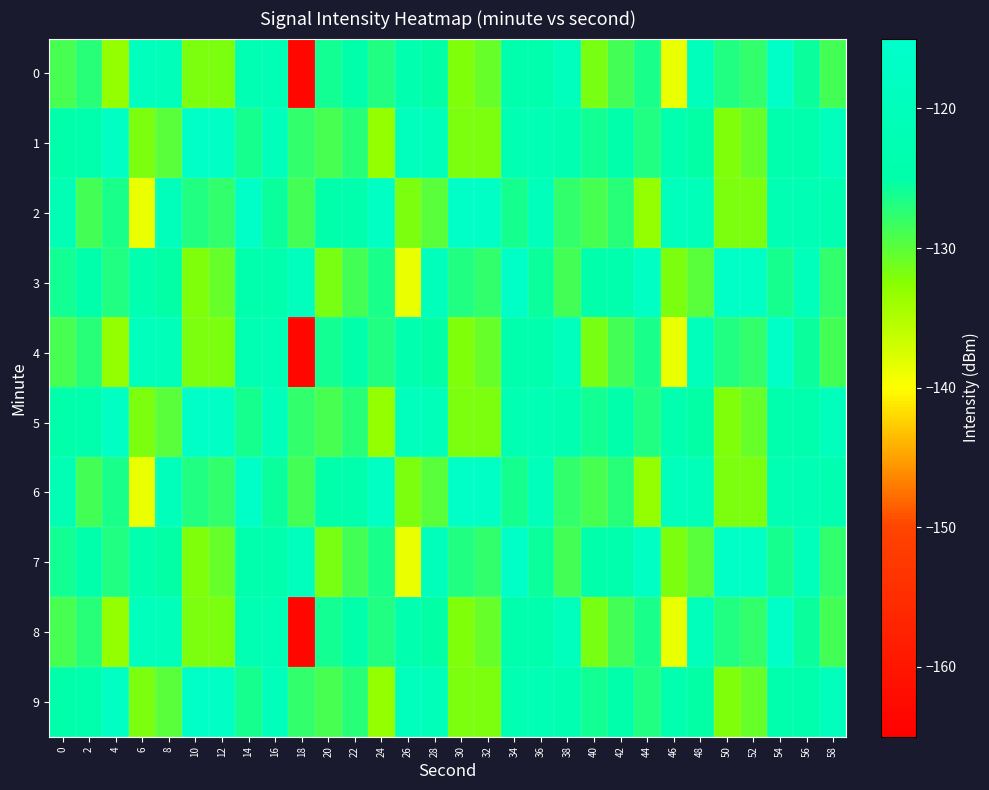

Between 50 and 38, which is larger?

38